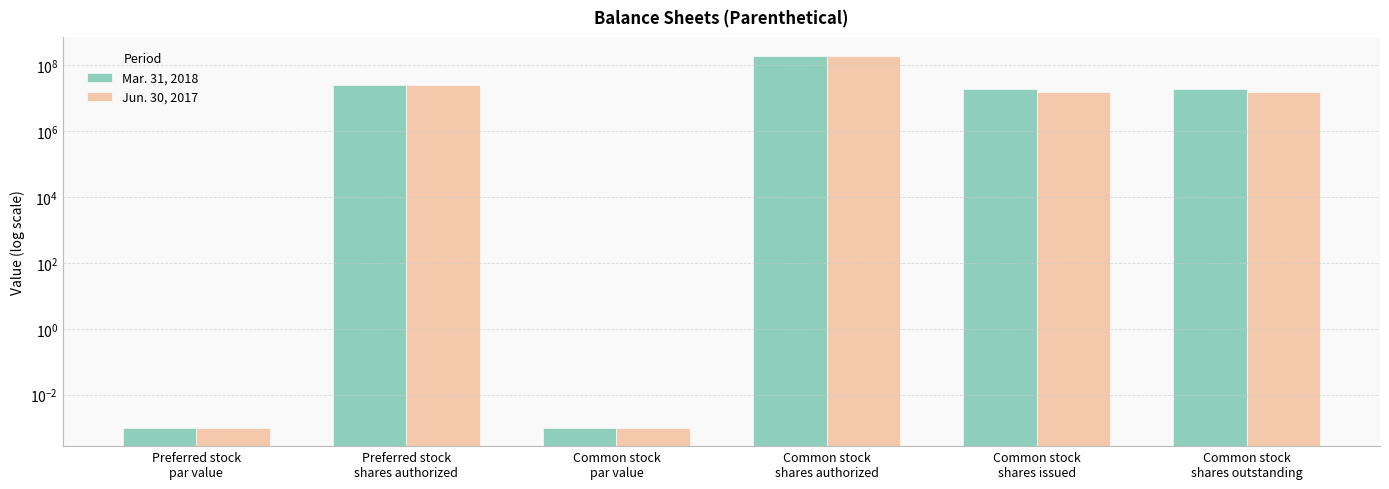

At which label does Mar. 31, 2018 first exceed 19574695?

Preferred stock
shares authorized